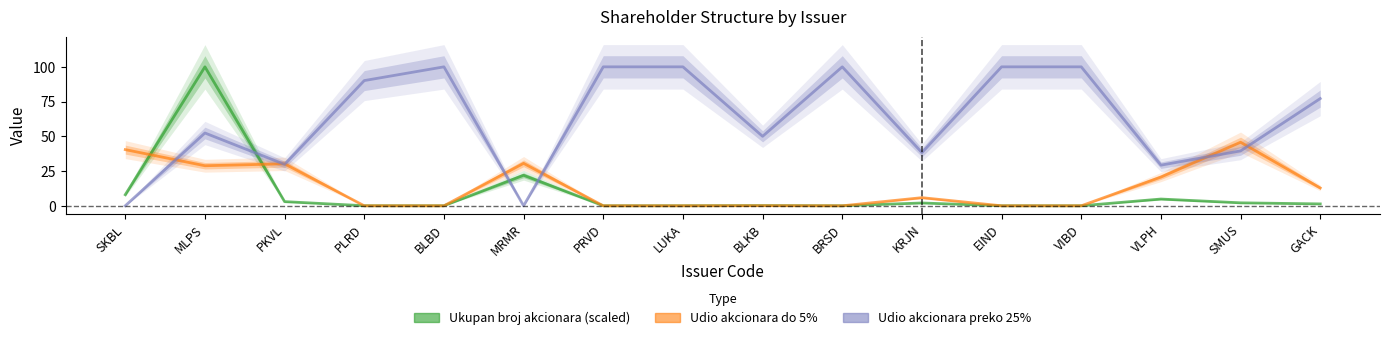

At which category does Udio akcionara do 5% reach its first local valley?

MLPS